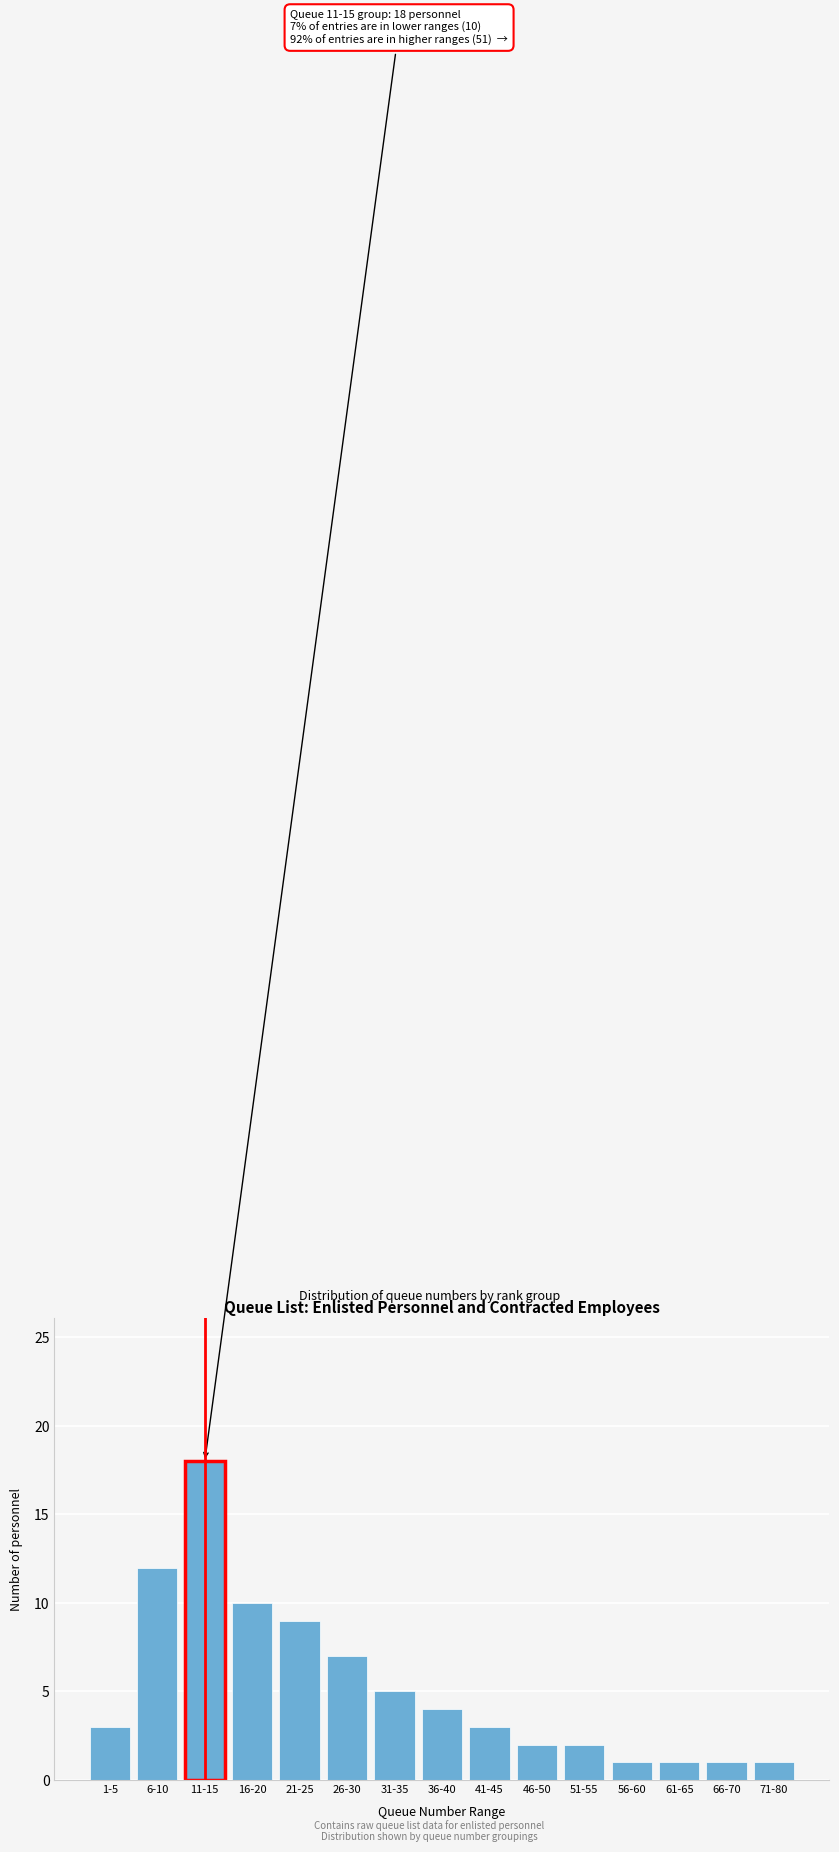

Reading left to right, transcribe all the data shown in this chart.

3	12	18	10	9	7	5	4	3	2	2	1	1	1	1